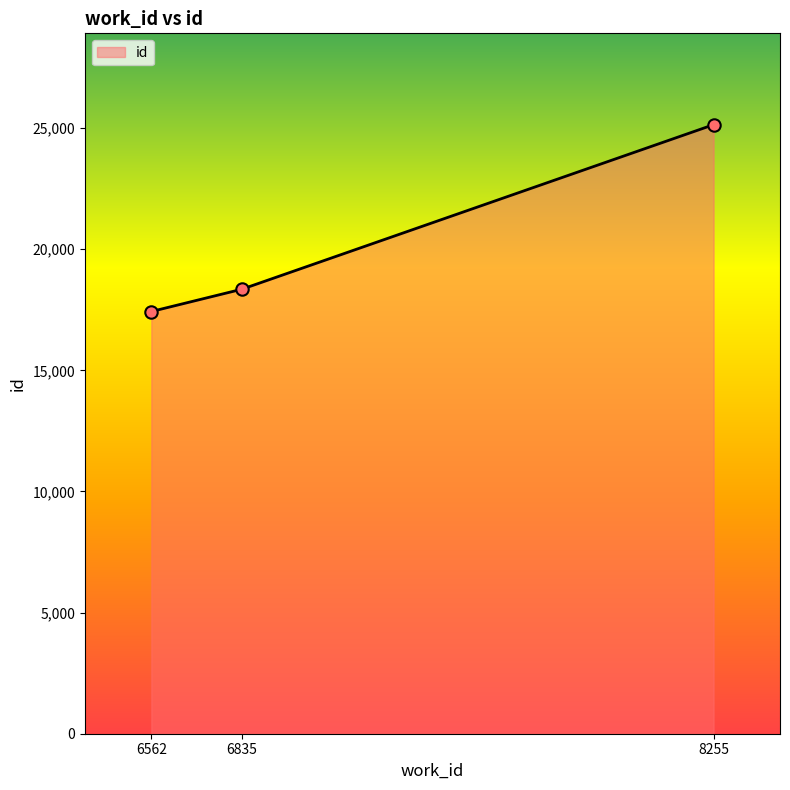

What is the change in value from 6835 to 8255?

+6791